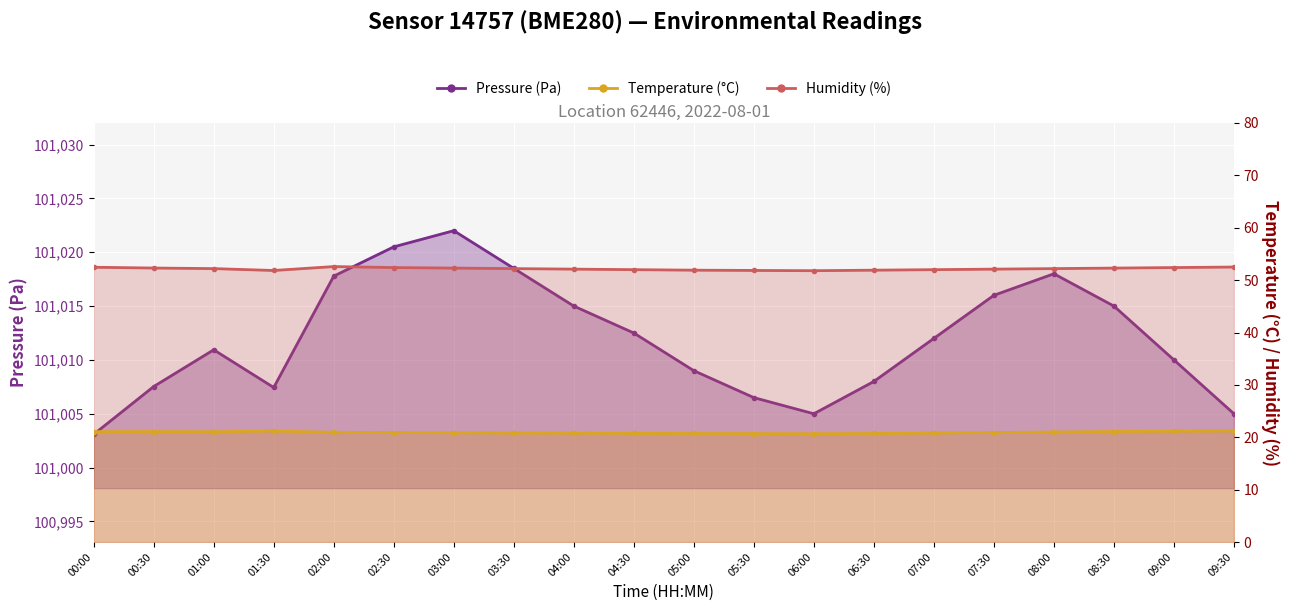

Reading right to left, list all the values displayed in this chart.

pressure: 09:30=101005.0	09:00=101010.0	08:30=101015.0	08:00=101018.0	07:30=101016.0	07:00=101012.0	06:30=101008.0	06:00=101005.0	05:30=101006.5	05:00=101009.0	04:30=101012.5	04:00=101015.0	03:30=101018.5	03:00=101022.0	02:30=101020.5	02:00=101017.8	01:30=101007.4	01:00=101010.9	00:30=101007.5	00:00=101003.1
temperature: 09:30=21.2	09:00=21.1	08:30=21.1	08:00=21.0	07:30=20.9	07:00=20.8	06:30=20.7	06:00=20.7	05:30=20.7	05:00=20.7	04:30=20.8	04:00=20.8	03:30=20.8	03:00=20.9	02:30=20.9	02:00=20.9	01:30=21.2	01:00=21.1	00:30=21.1	00:00=21.1
humidity: 09:30=52.5	09:00=52.4	08:30=52.3	08:00=52.2	07:30=52.1	07:00=52.0	06:30=51.9	06:00=51.8	05:30=51.9	05:00=51.9	04:30=52.0	04:00=52.1	03:30=52.2	03:00=52.3	02:30=52.4	02:00=52.6	01:30=51.8	01:00=52.2	00:30=52.3	00:00=52.5